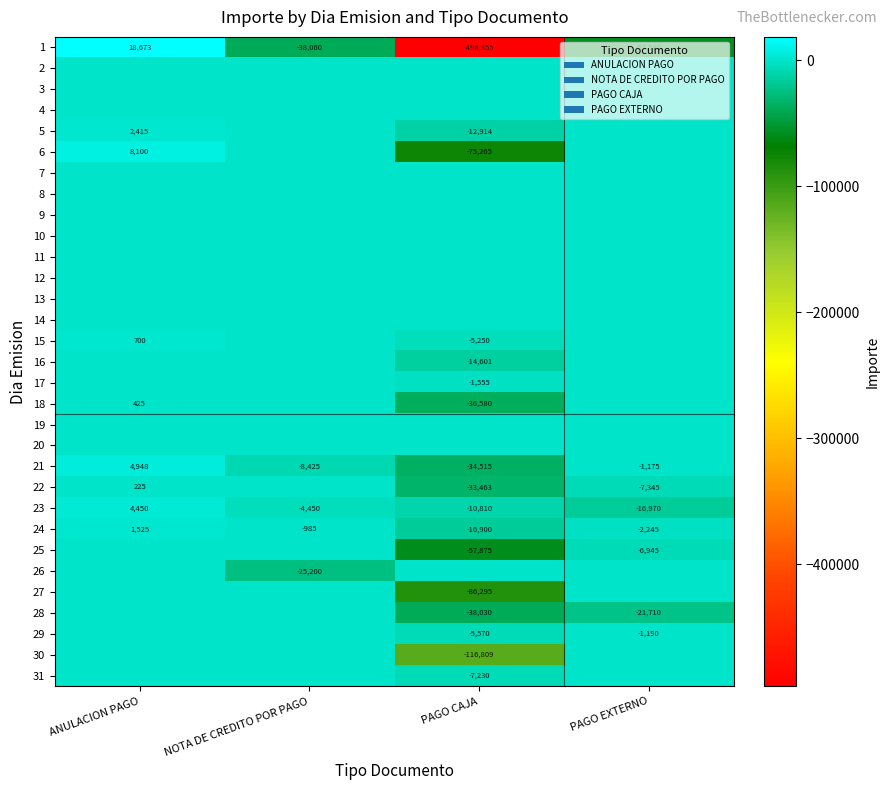

Which has a higher value, PAGO EXTERNO or NOTA DE CREDITO POR PAGO?

NOTA DE CREDITO POR PAGO